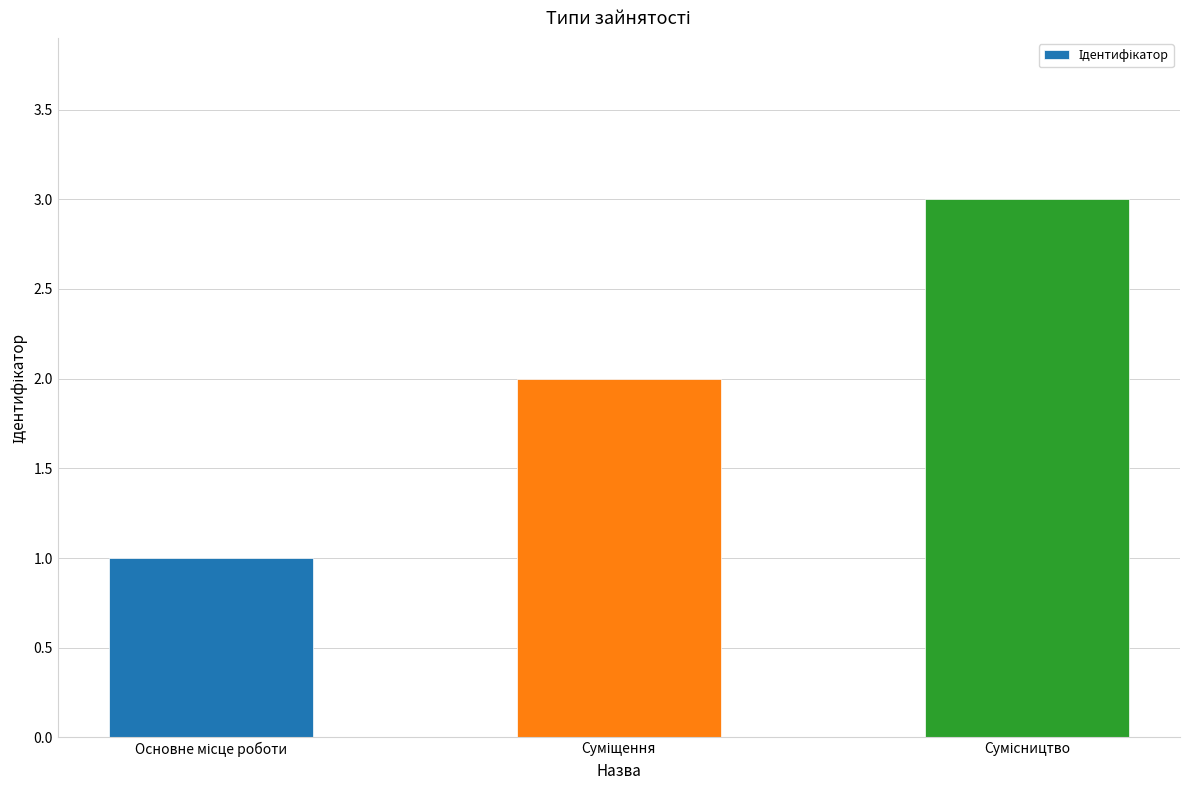

What is the sum of all values?

6